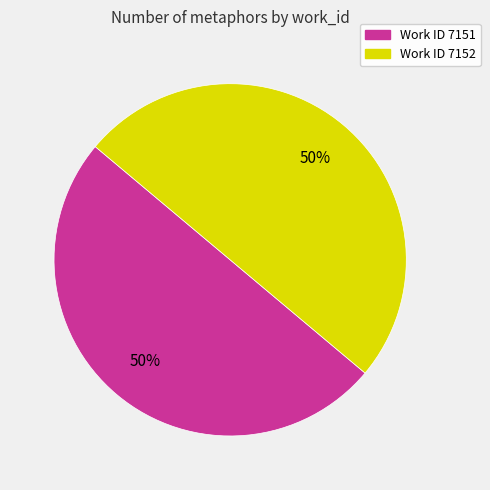

What percentage is the Work ID 7151 slice, to the nearest percent?

50%